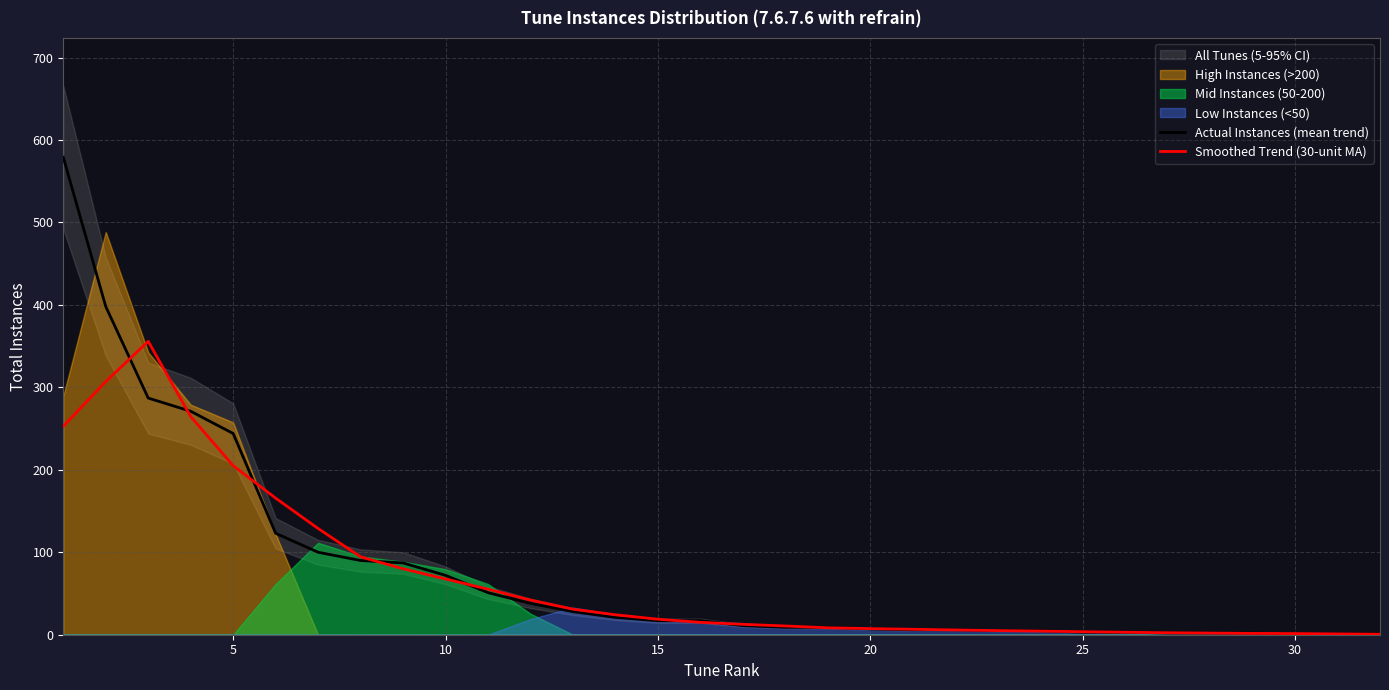

Which series ends up on top after the final intersection of Smoothed Trend (30-unit MA) and Actual Instances (mean trend)?

Smoothed Trend (30-unit MA)